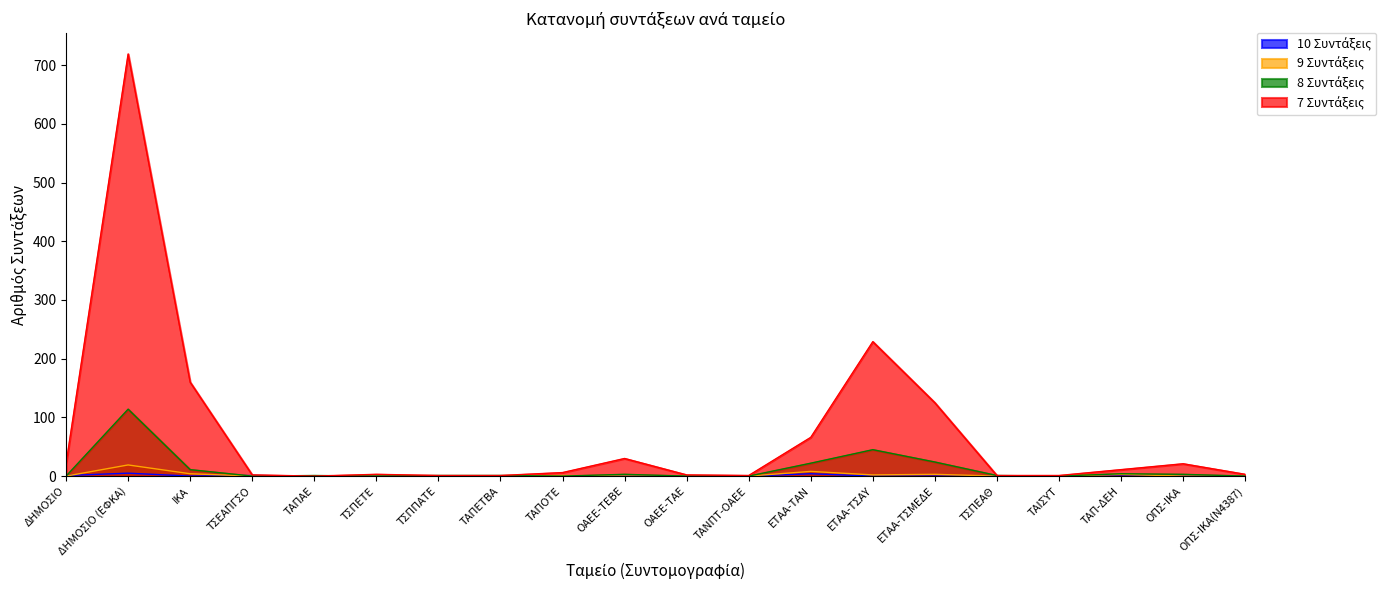

At ΕΤΑΑ-ΤΑΝ, list the series in order from smallest to largest.

10 Συντάξεις, 9 Συντάξεις, 8 Συντάξεις, 7 Συντάξεις